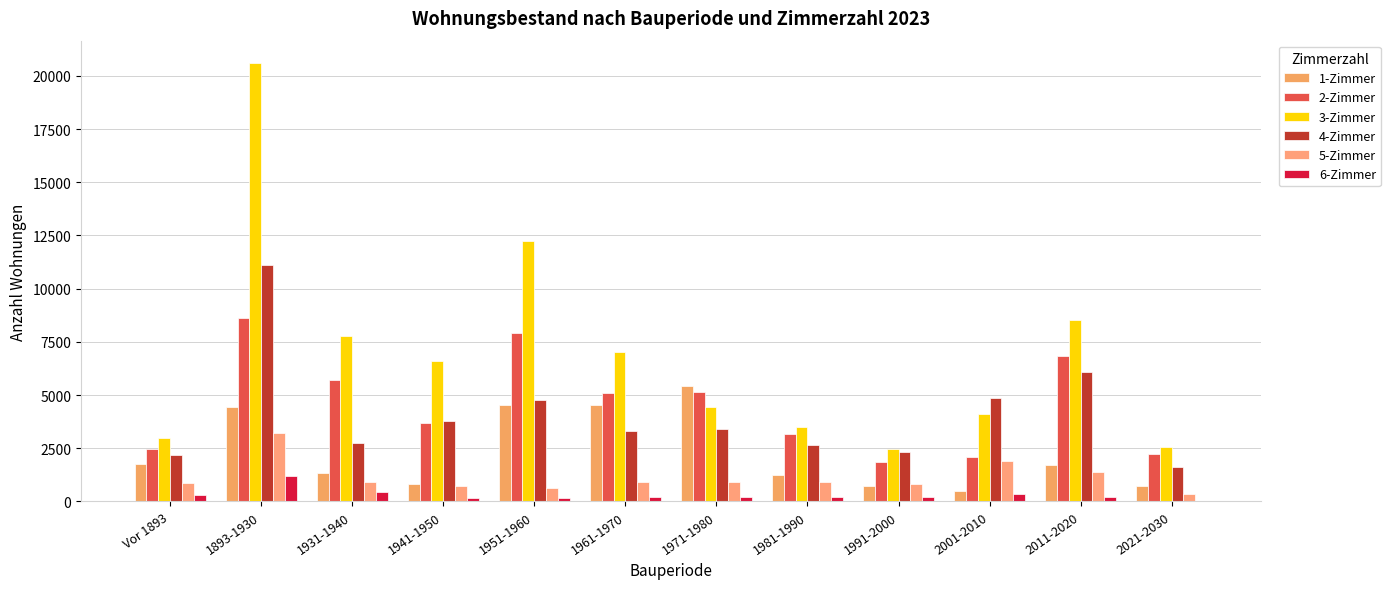

True or false: 5-Zimmer has a value of 1565 at 1971-1980.

False